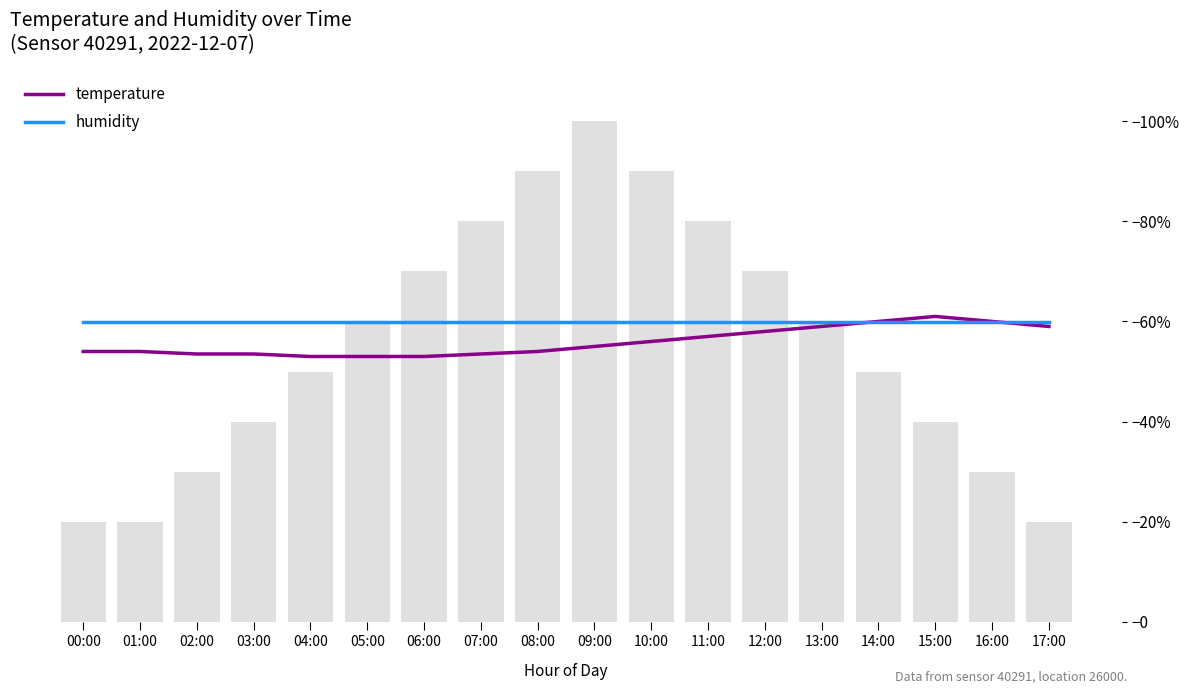

Which category has the highest value in the humidity series?

00:00